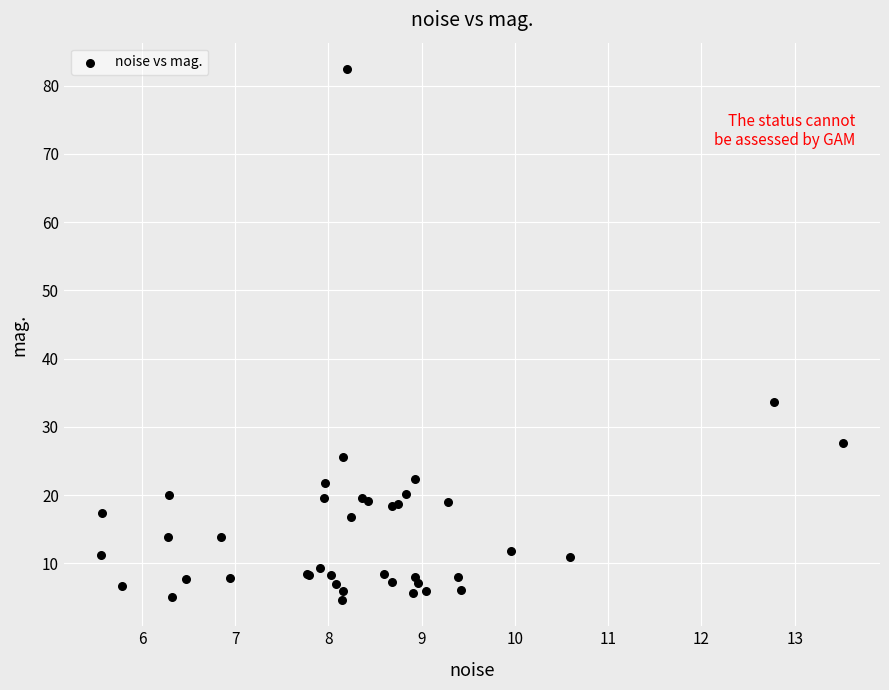

What Y value in the scatter plot is closest to 43?

33.7